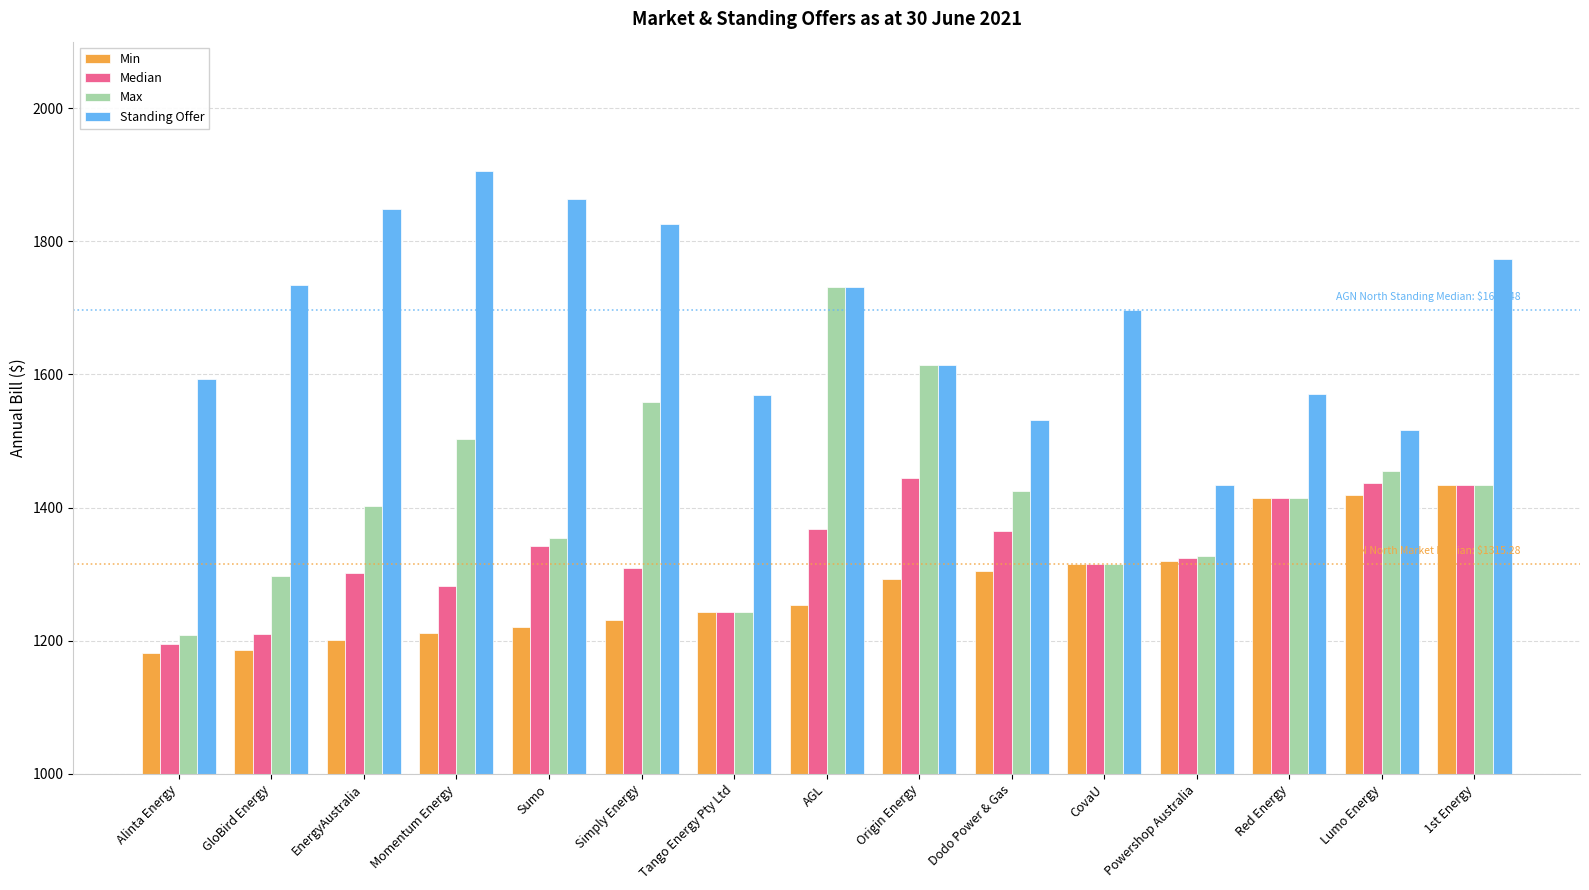

What is the greatest value displayed?

1905.9